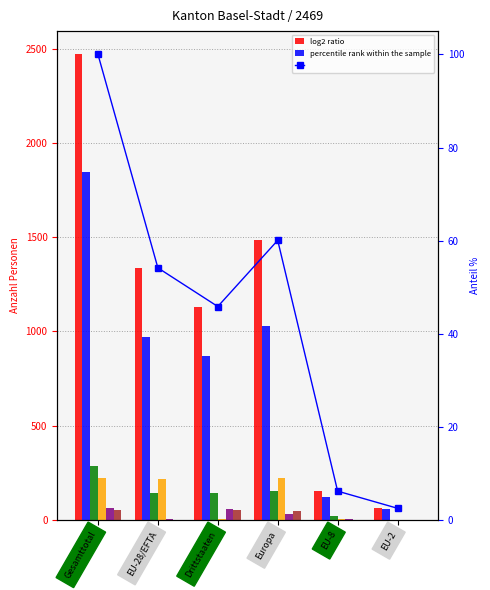

True or false: Dienstleistungserbringer has a value of 220.0 at Europa.

True